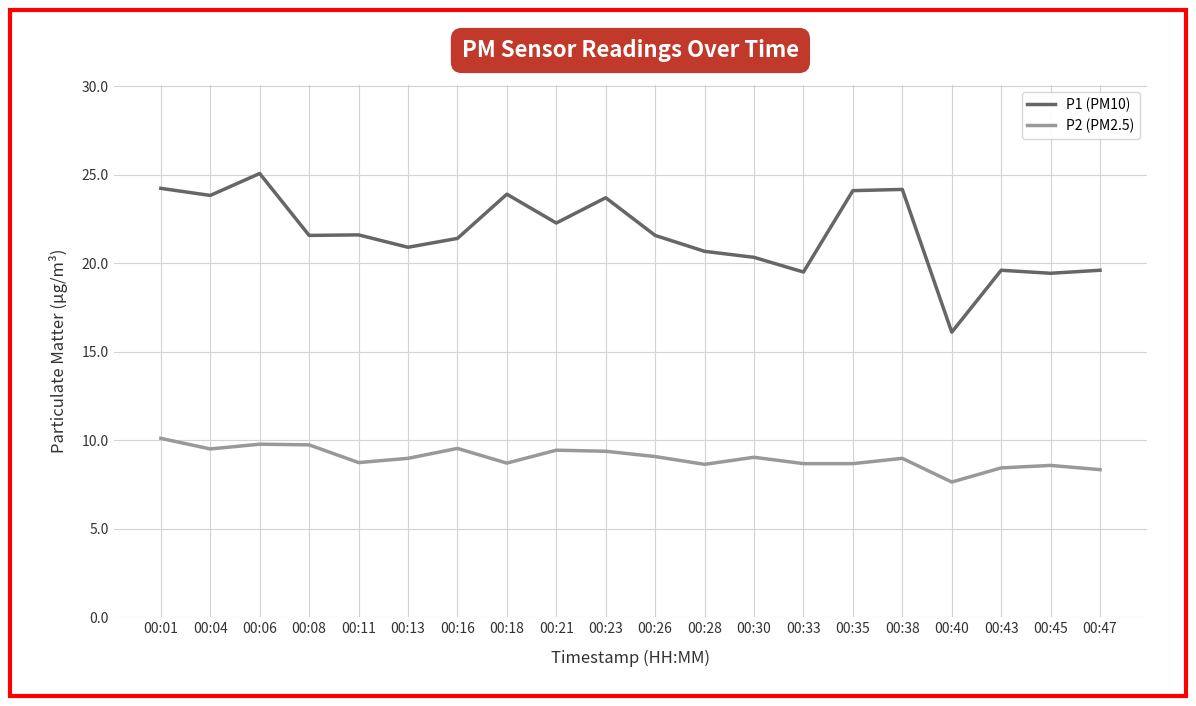

What is the difference between the second highest and minimum values in the P1 (PM10) series?

8.1